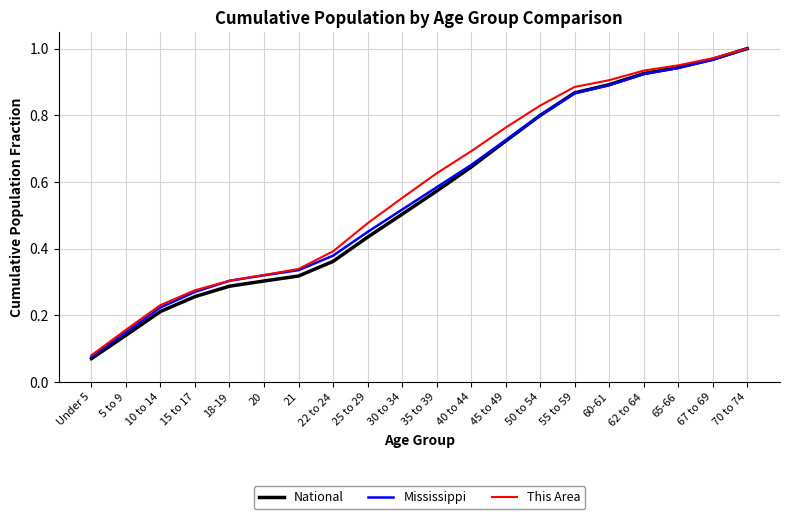

At which label is National closest to 0?

Under 5